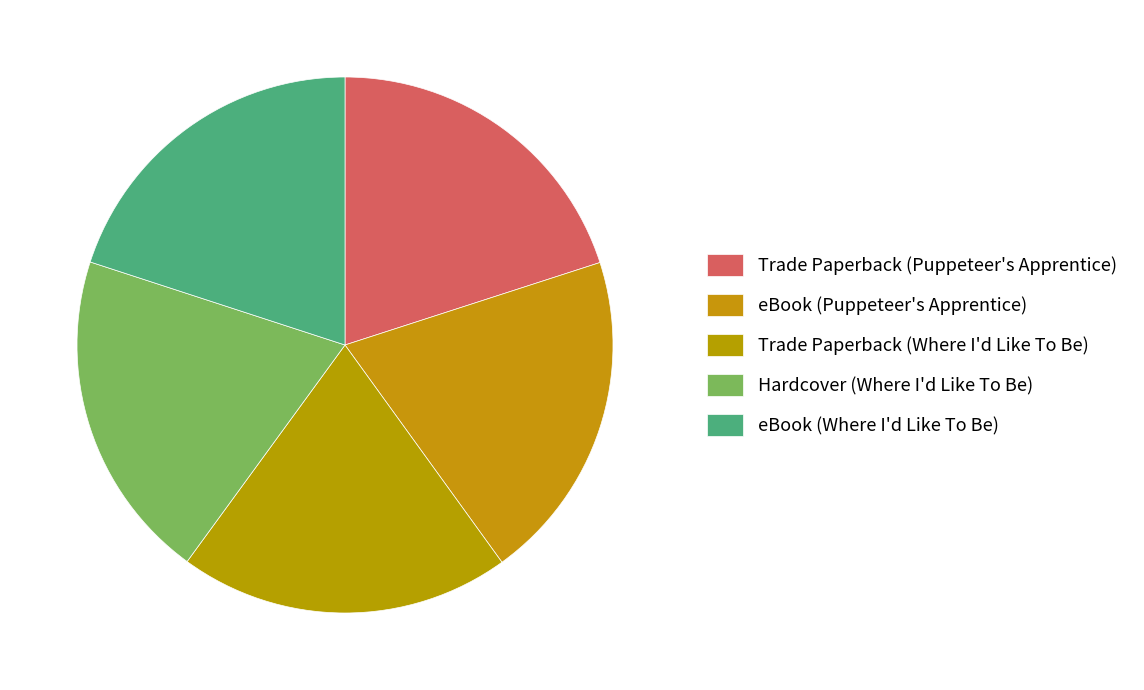

How many segments does this pie chart have?

5